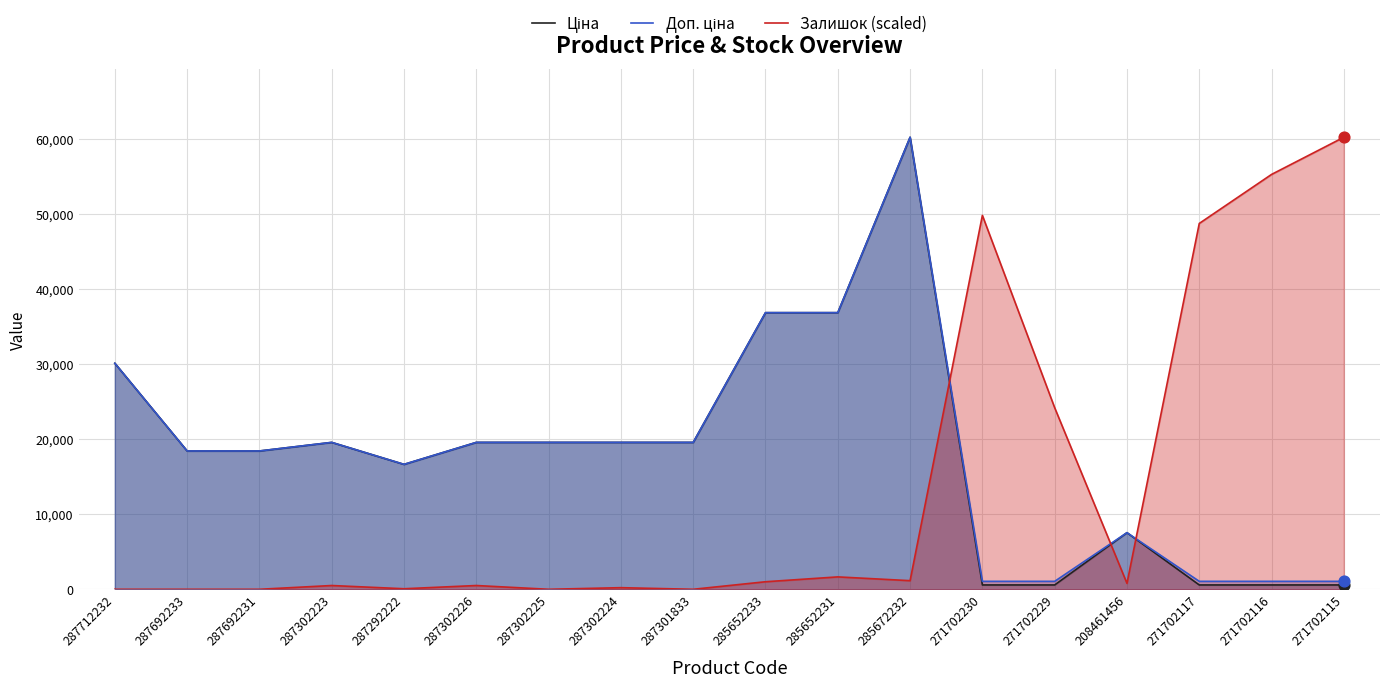

At how many categories does at least one series exceed 16402?

17